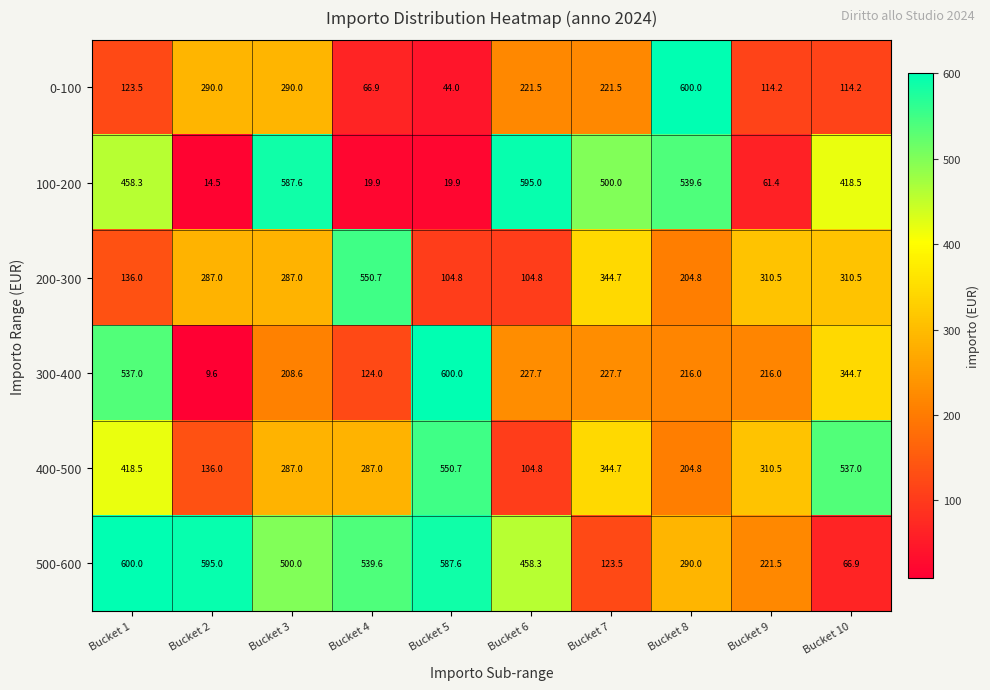

What is the difference between the maximum and second lowest values in the 400-500 series?

414.7